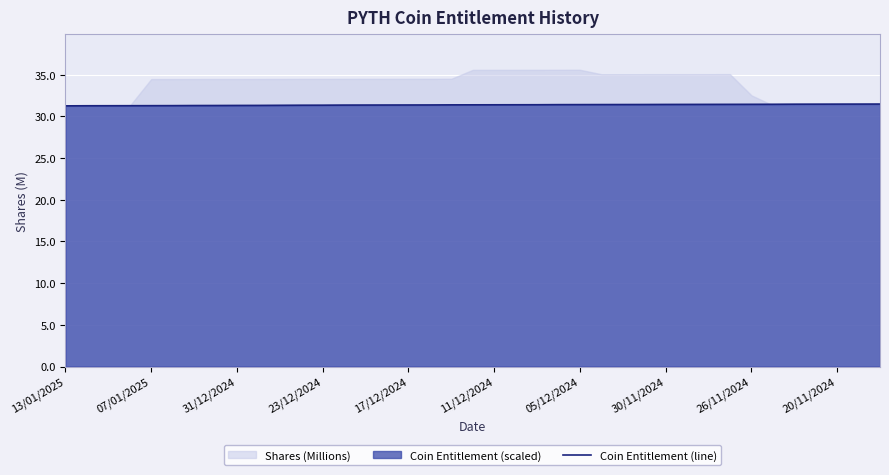

The value of Coin Entitlement (line) at 07/01/2025 is 31.3. True or false?

True